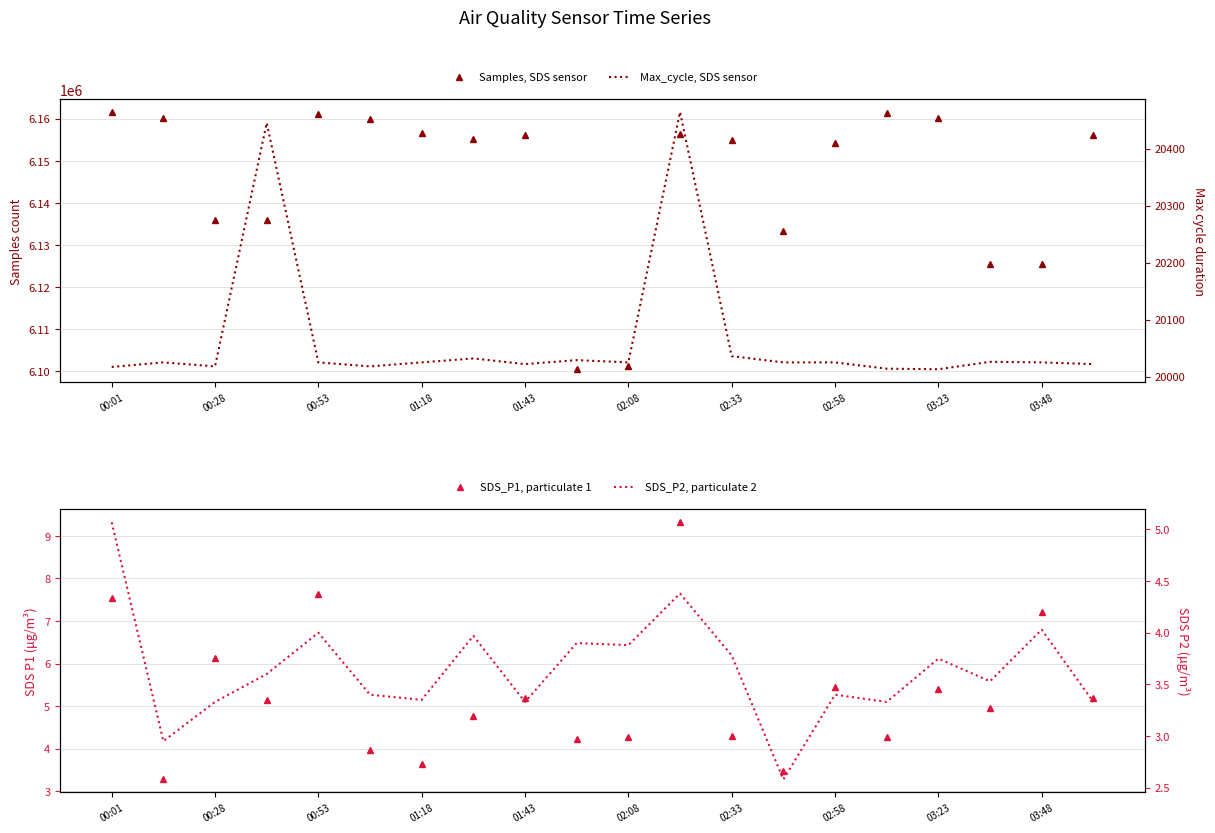

Which category has the highest value across all series?

00:01